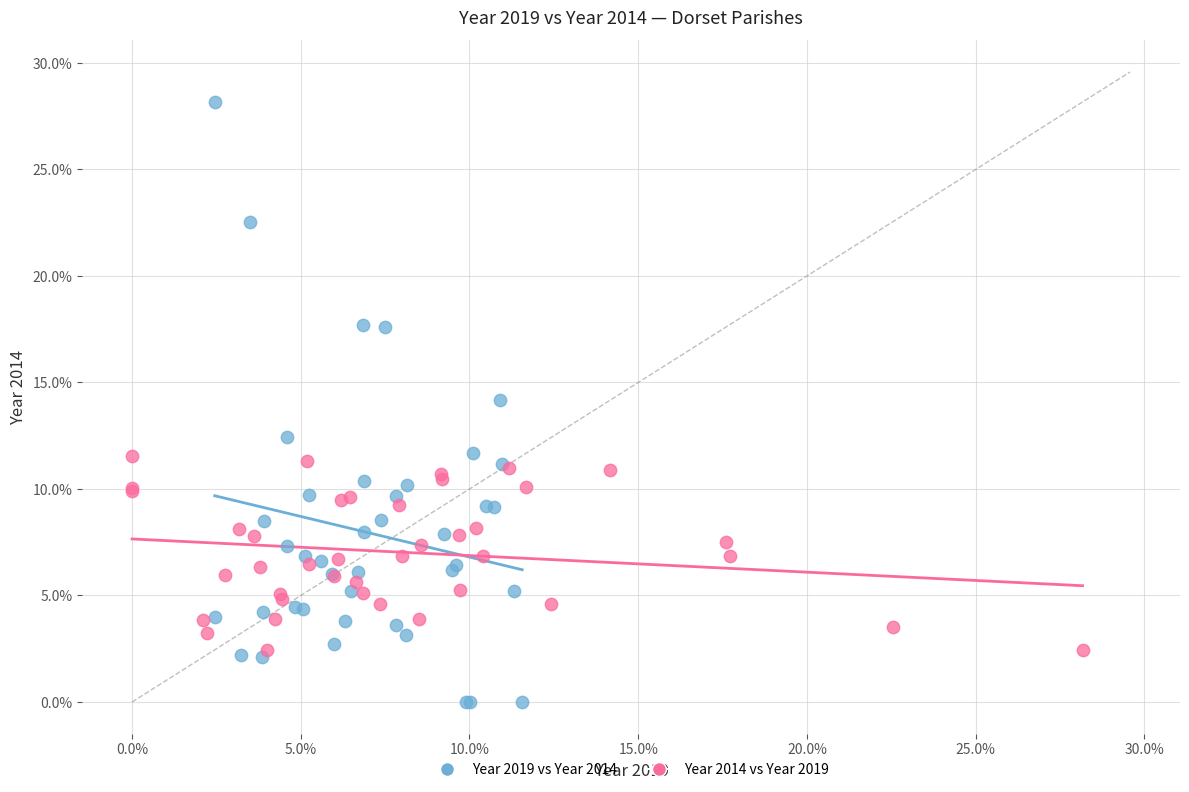

Which series reaches the minimum Y coordinate?

Year 2019 vs Year 2014